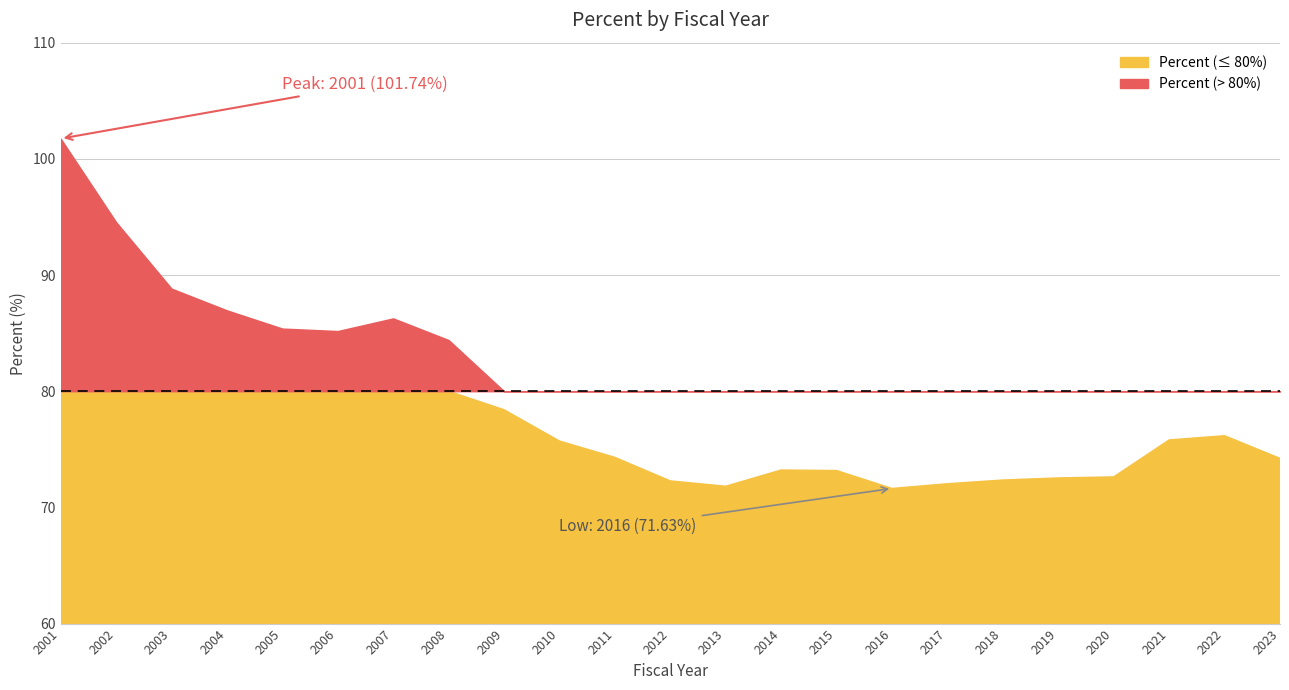

Which has a higher value, 2002 or 2014?

2002